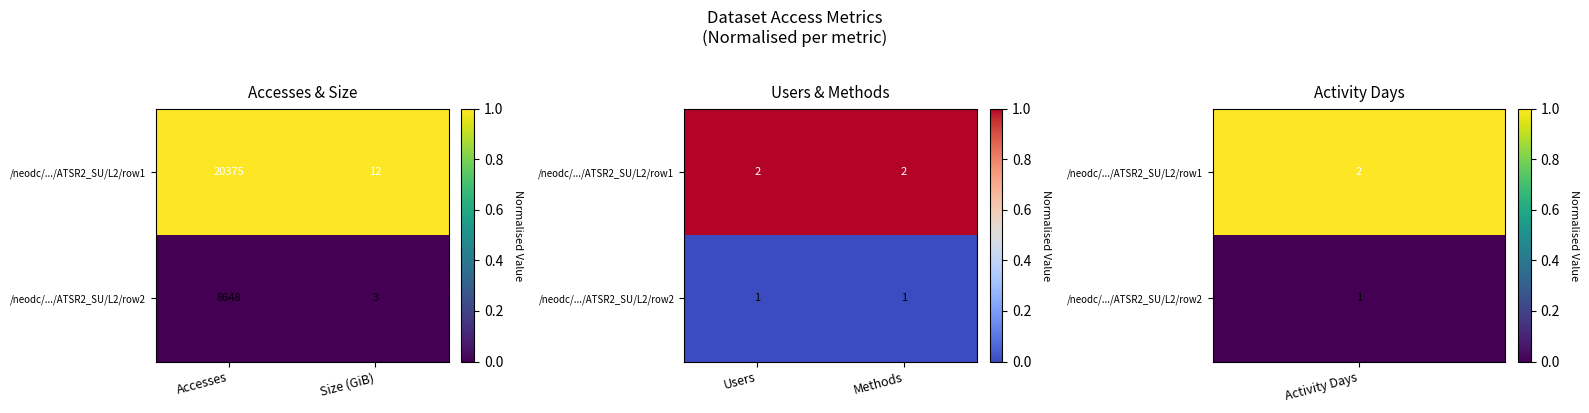

Between Accesses and Size (GiB), which is larger?

Accesses